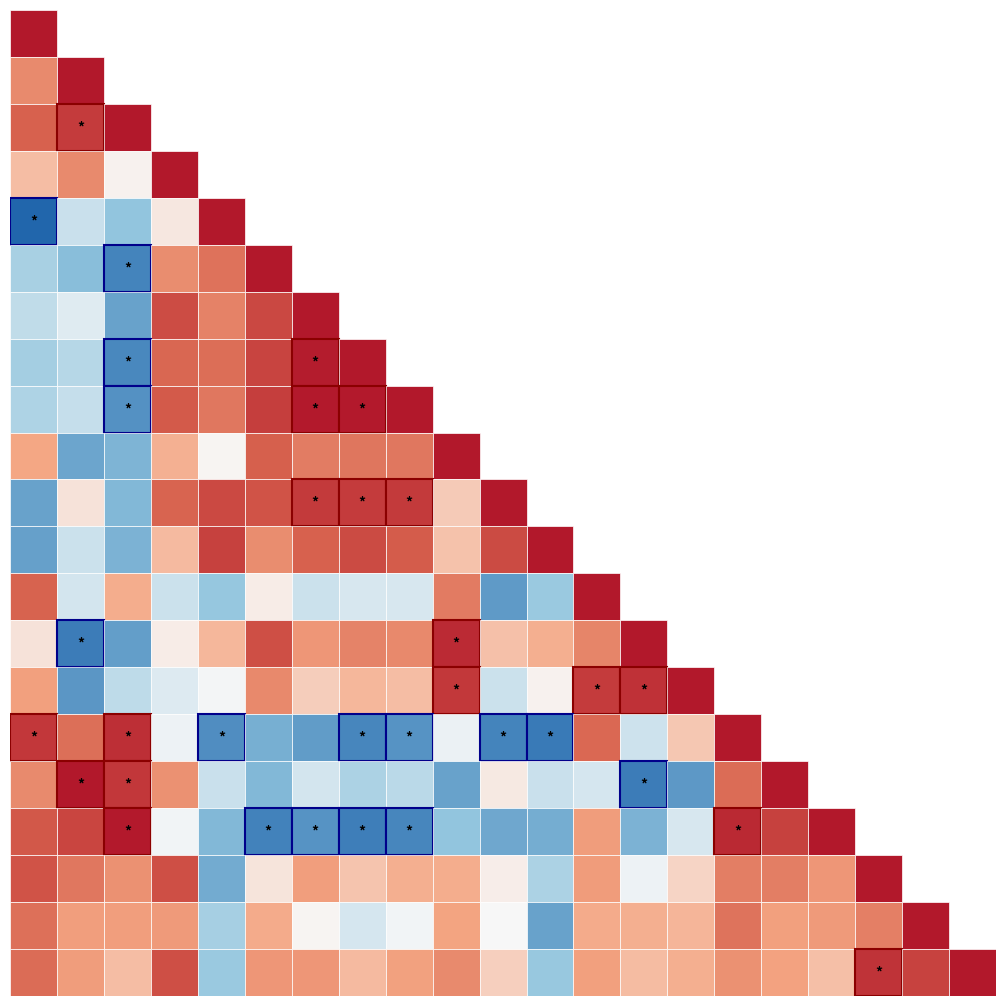

At which label does r7 reach its minimum?

2023-12-22